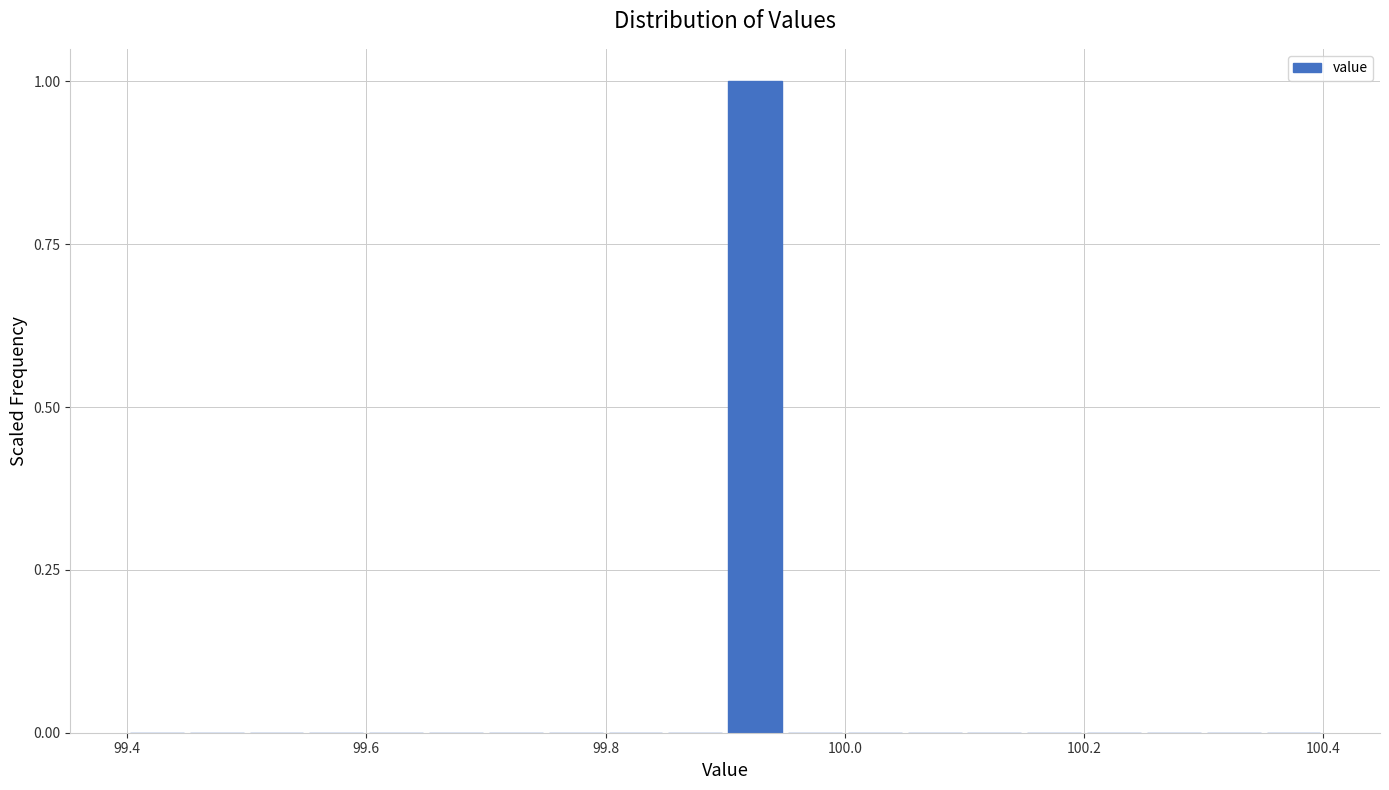

Around what value on the x-axis is the tallest bar? Give the approximate position of its centre, as read against the axis.

99.92